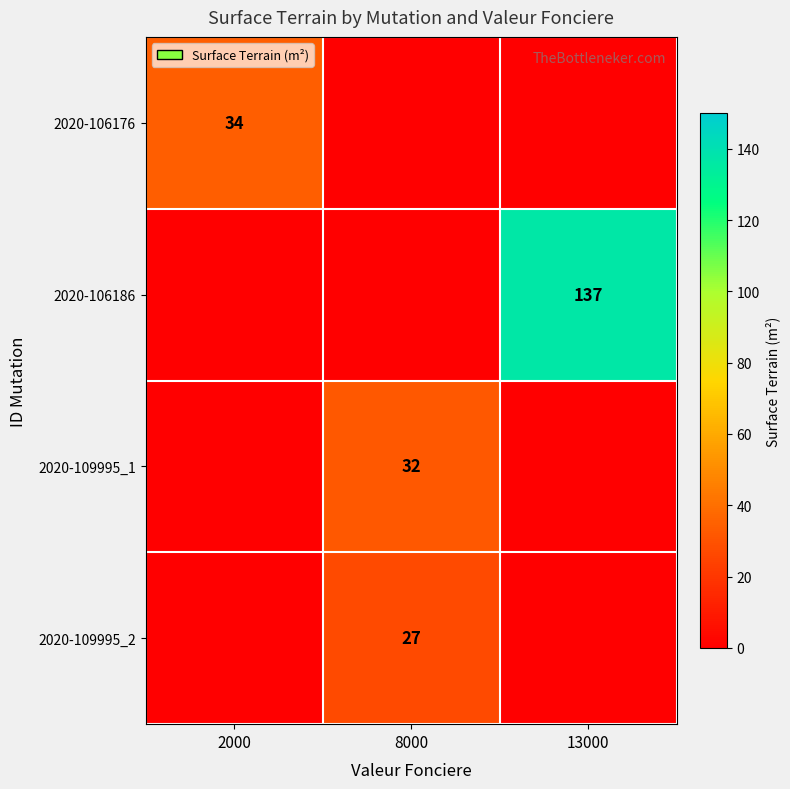

True or false: 2020-106186 has a value of 137 at 13000.

True